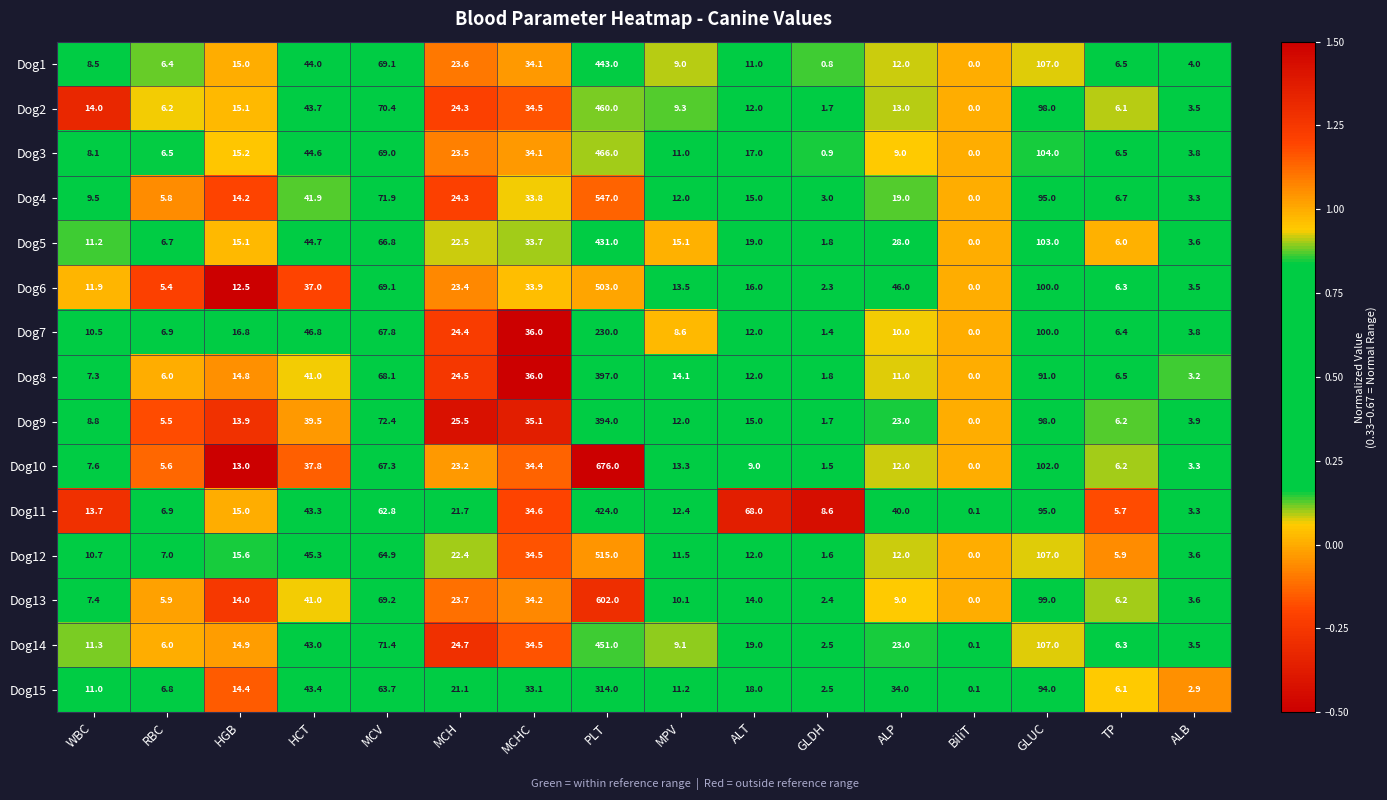

At which label does Dog14 first exceed 19?

HCT